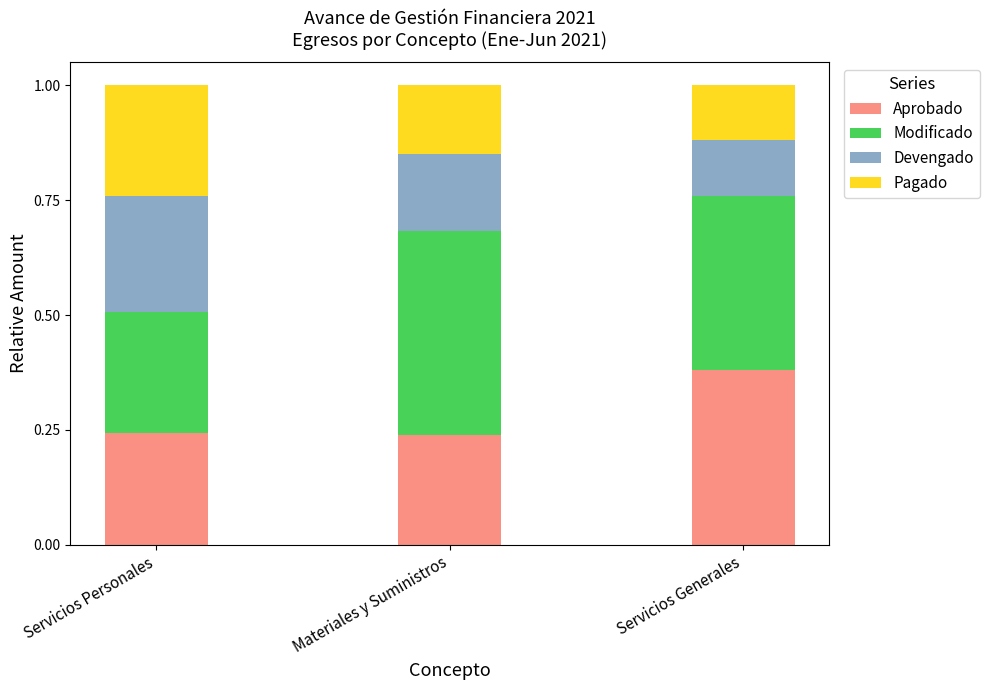

Is it true that Aprobado equals 0.1 at Materiales y Suministros?

False